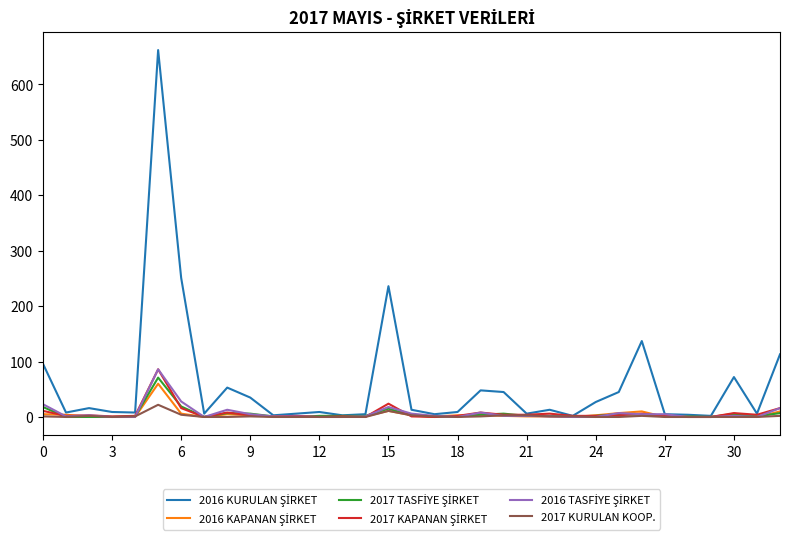

Which series has the largest range (max minus min)?

2016 KURULAN ŞİRKET